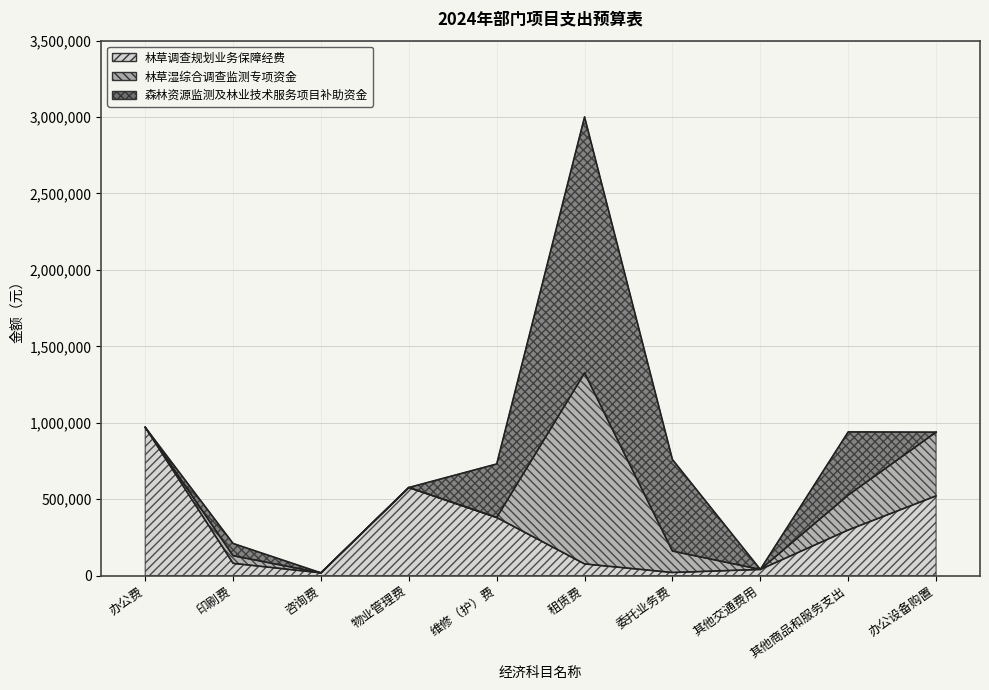

True or false: 林草调查规划业务保障经费 has a value of 29886 at 咨询费.

False